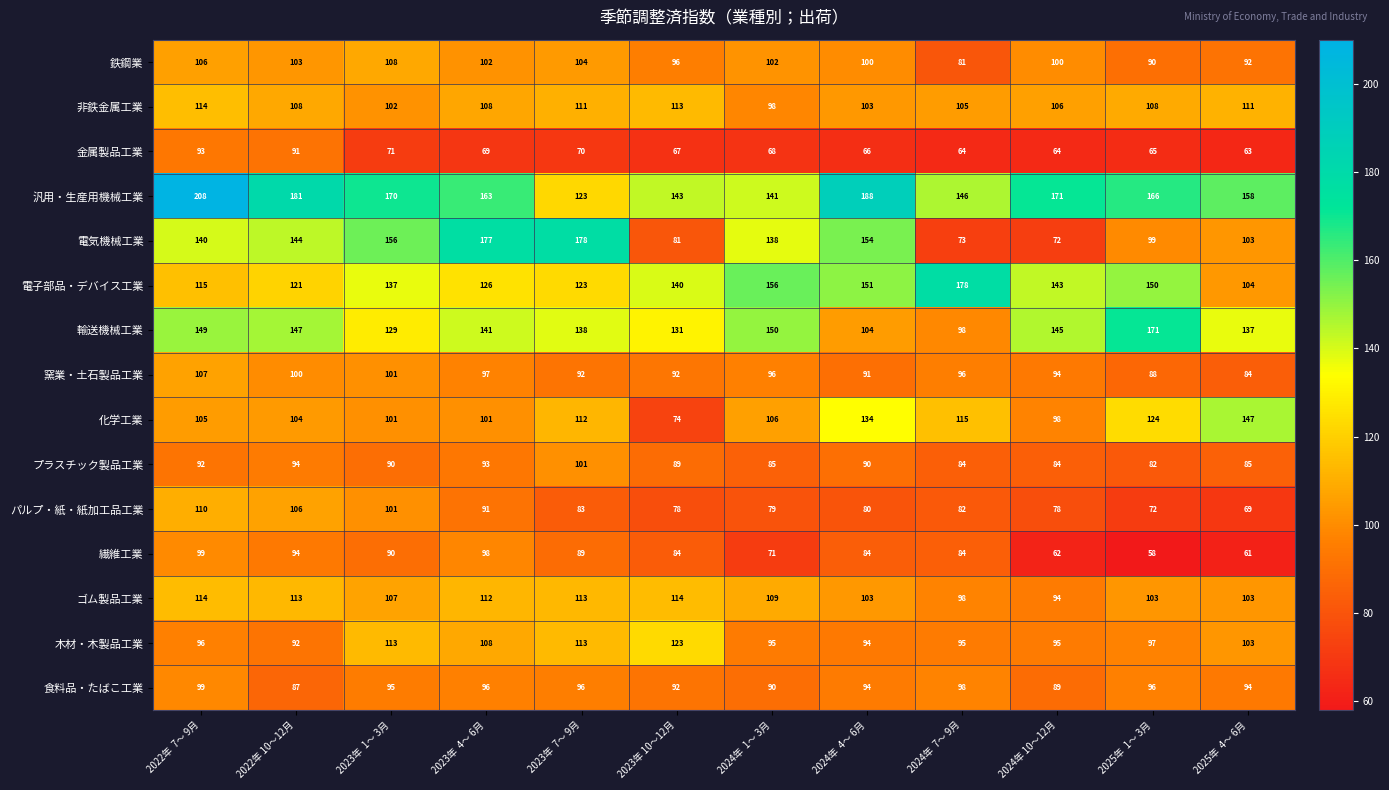

Which series has the largest range (max minus min)?

電気機械工業